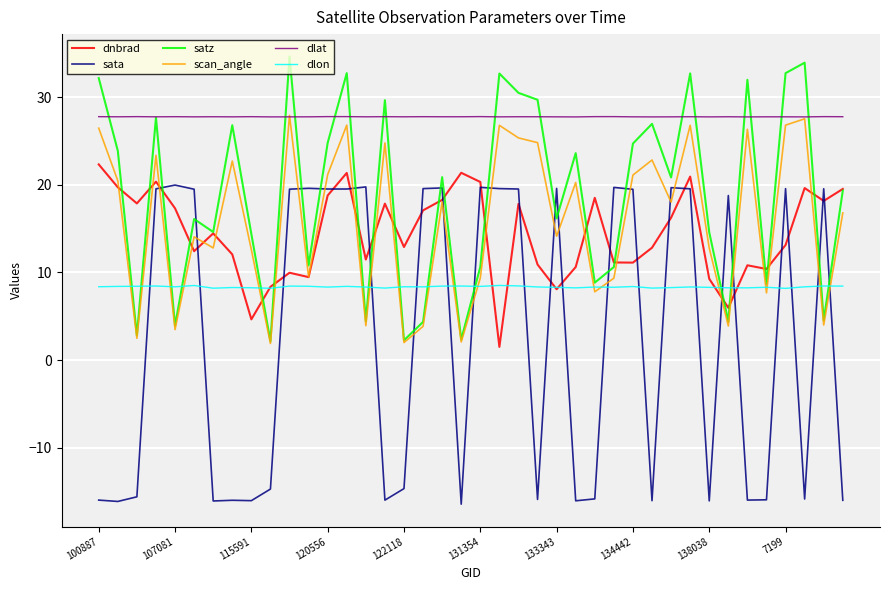

True or false: dnbrad and dlat intersect in this chart.

False